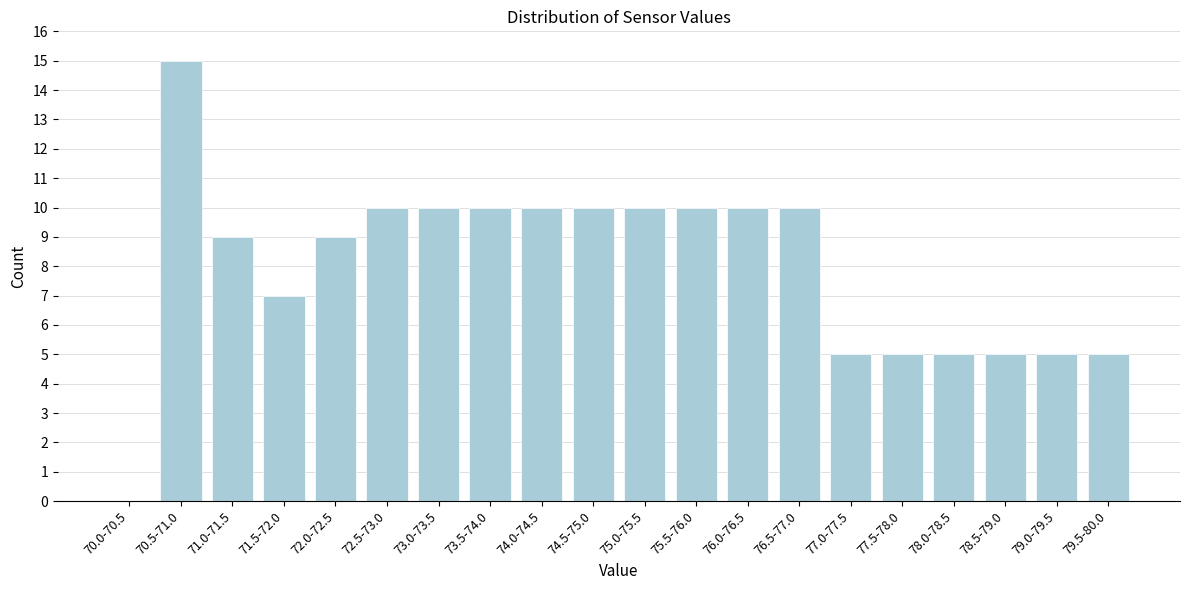

Reading left to right, list all the values displayed in this chart.

70.0-70.5=0	70.5-71.0=15	71.0-71.5=9	71.5-72.0=7	72.0-72.5=9	72.5-73.0=10	73.0-73.5=10	73.5-74.0=10	74.0-74.5=10	74.5-75.0=10	75.0-75.5=10	75.5-76.0=10	76.0-76.5=10	76.5-77.0=10	77.0-77.5=5	77.5-78.0=5	78.0-78.5=5	78.5-79.0=5	79.0-79.5=5	79.5-80.0=5